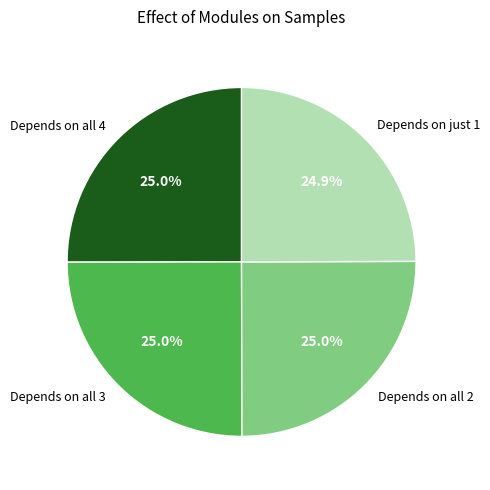

What portion of the pie excludes Depends on all 2?

75.0%